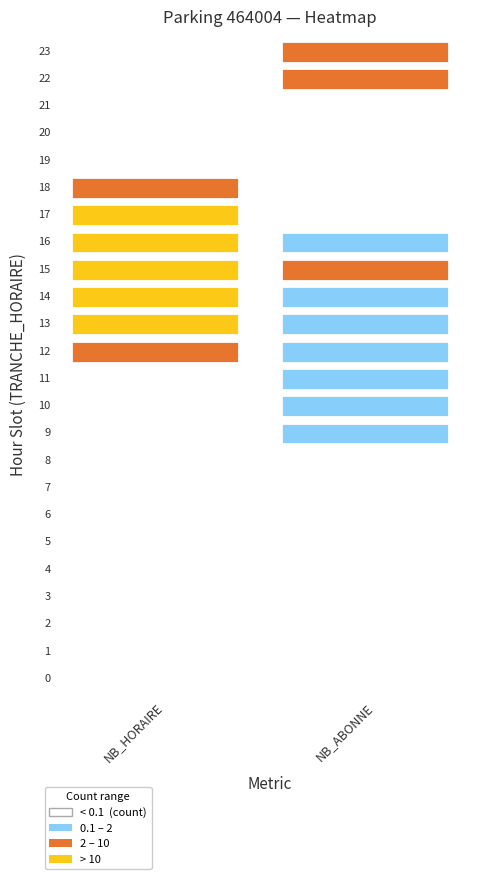

Is it true that NB_ABONNE equals 0 at 19?

True